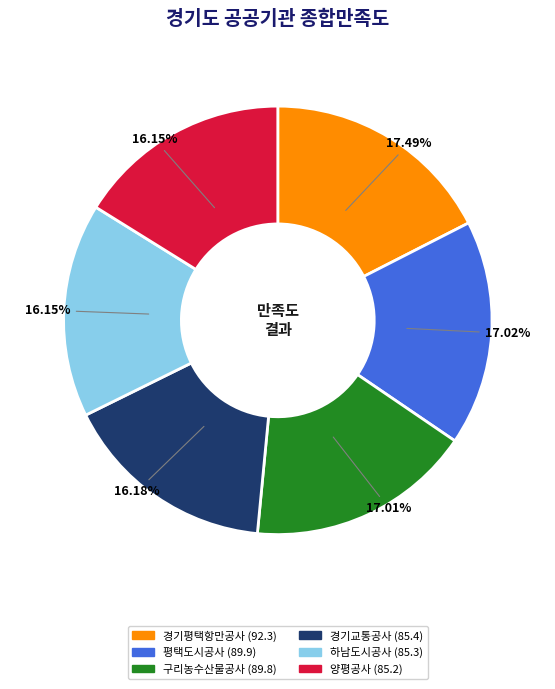

Is the sum of 구리농수산물공사 and 경기평택항만공사 greater than half?

No